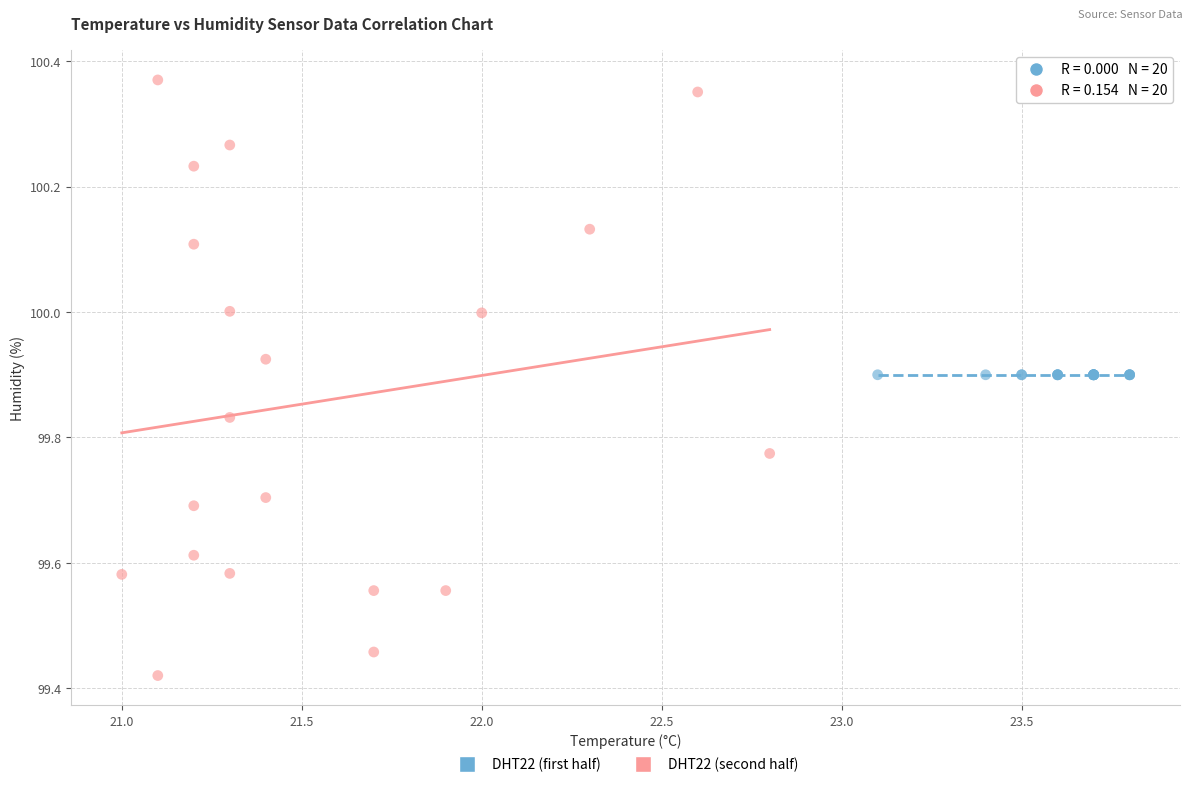

Which series reaches the minimum Y coordinate?

DHT22 (second half)